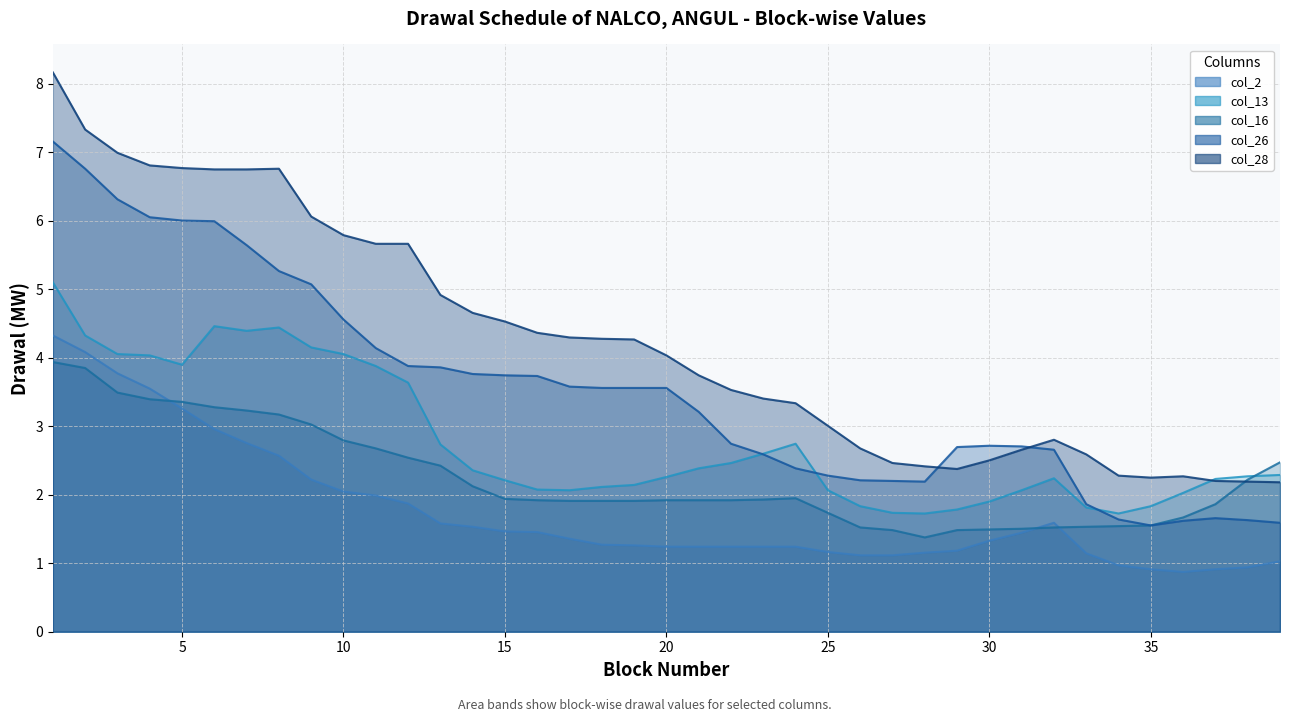

Which series has the largest range (max minus min)?

col_28